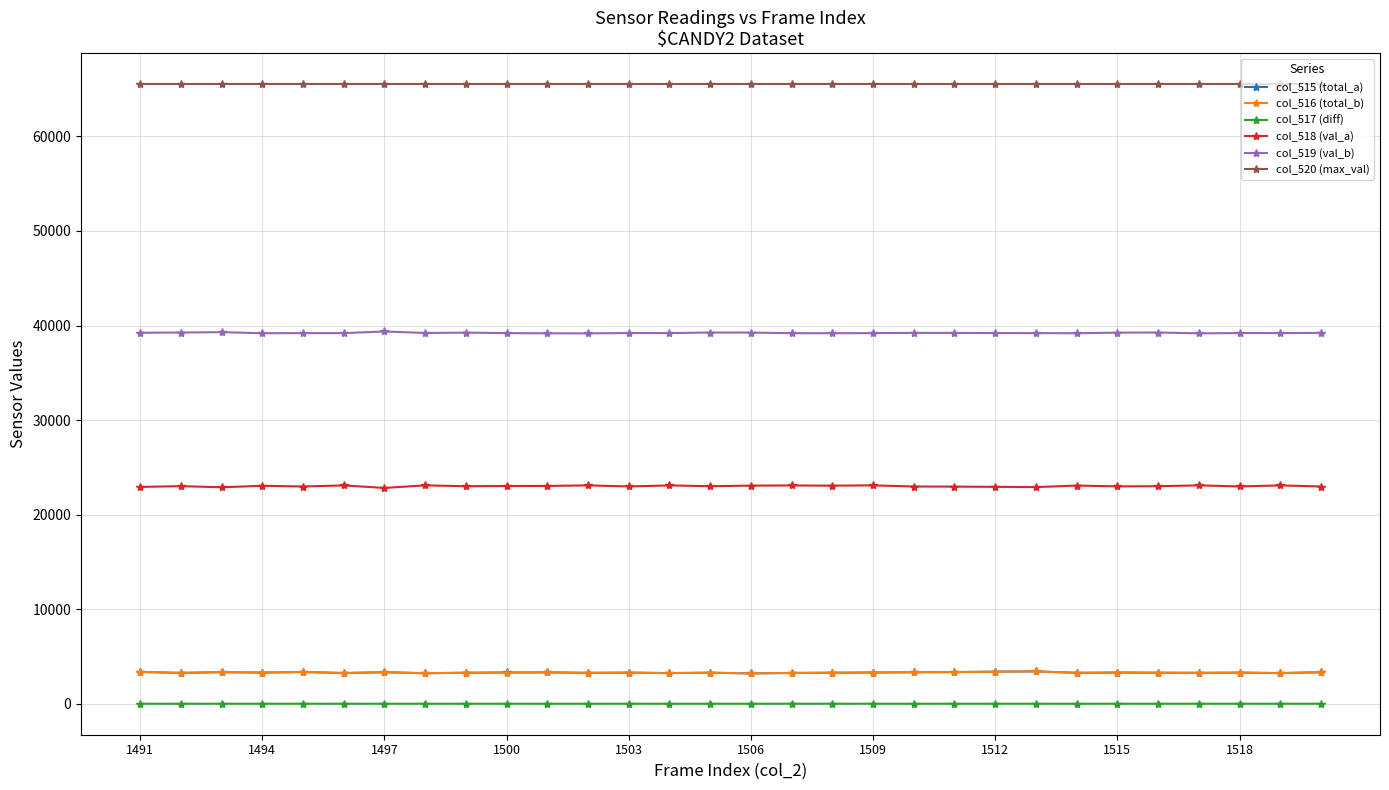

True or false: col_518 (val_a) and col_516 (total_b) cross at least once.

False